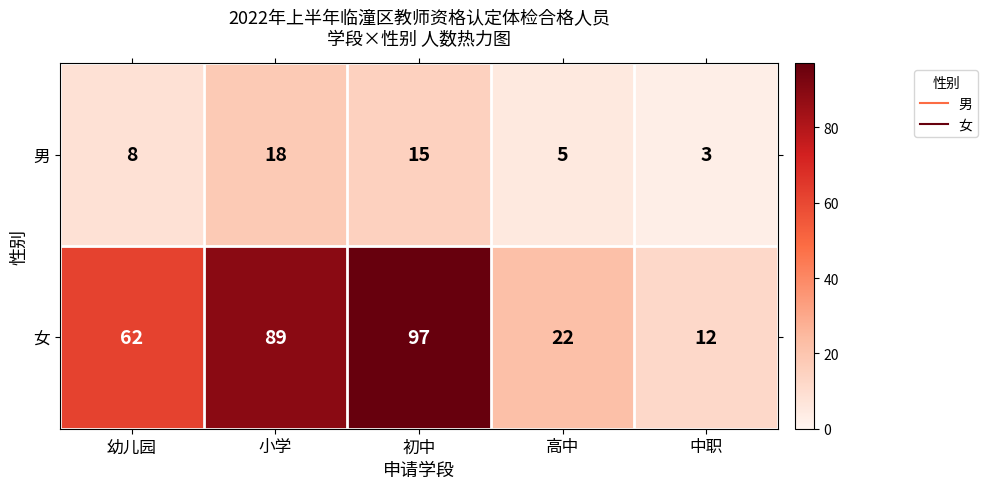

List the series in order of their overall mean, lowest first.

男, 女